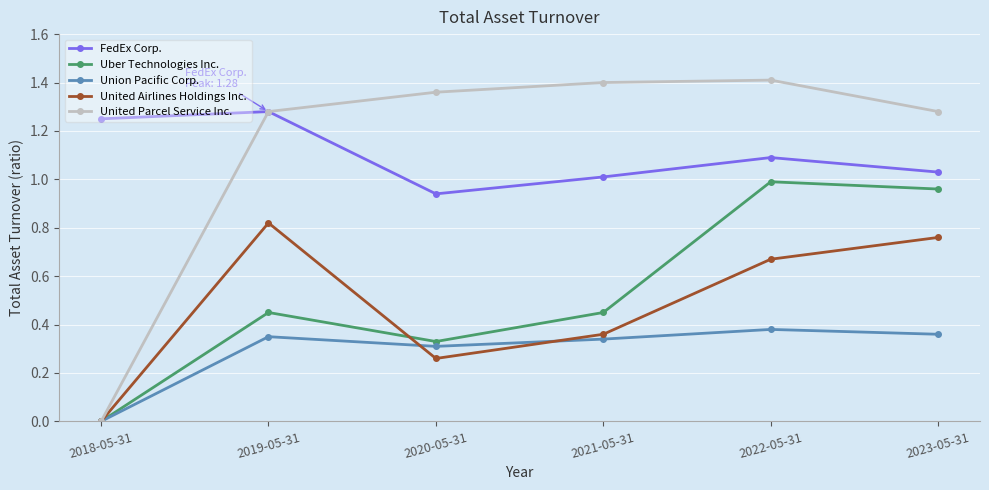

At which label does FedEx Corp. first exceed 1?

2018-05-31